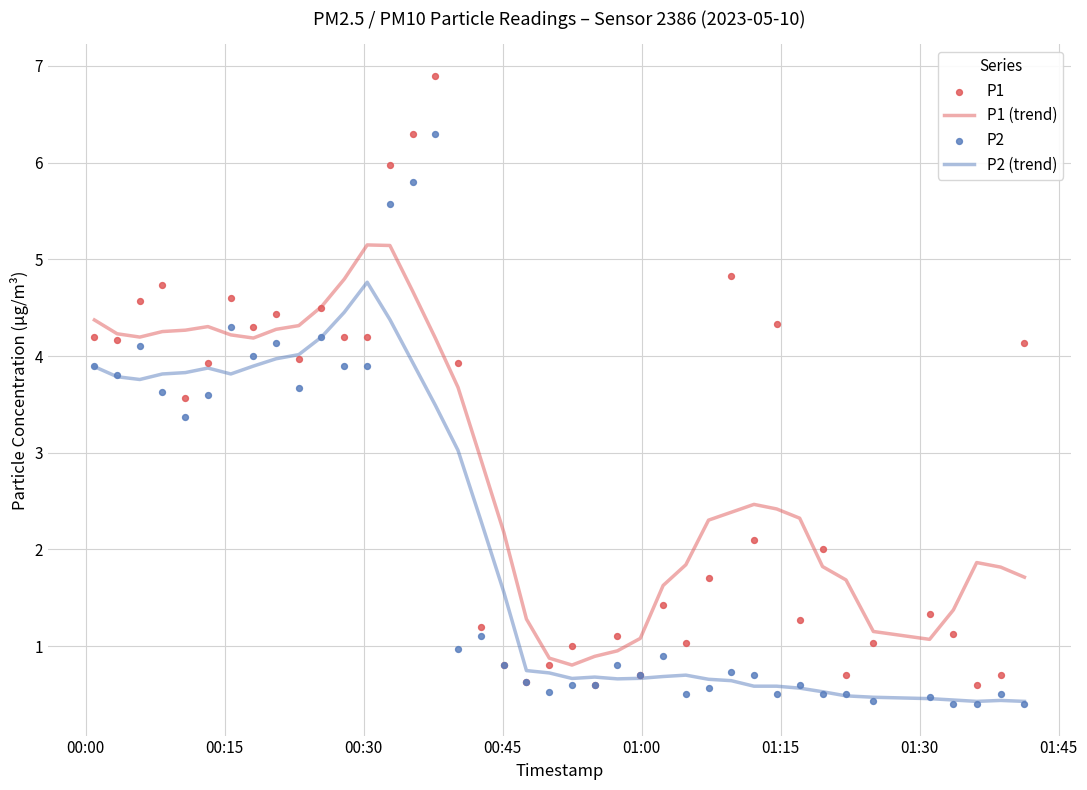

What is the highest value of the P1 (trend) series?

5.1